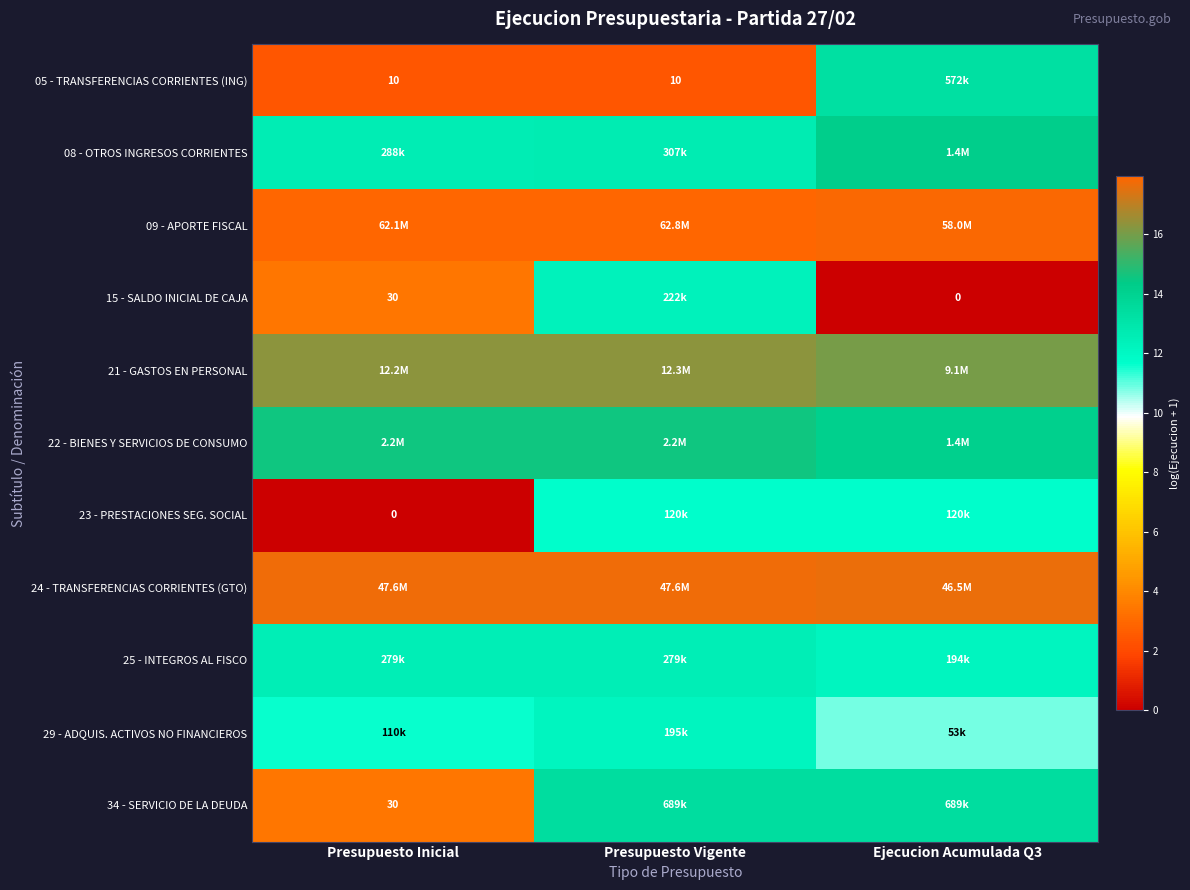

The 05 - TRANSFERENCIAS CORRIENTES (ING) series shows 2.4 at Presupuesto Inicial. True or false?

True